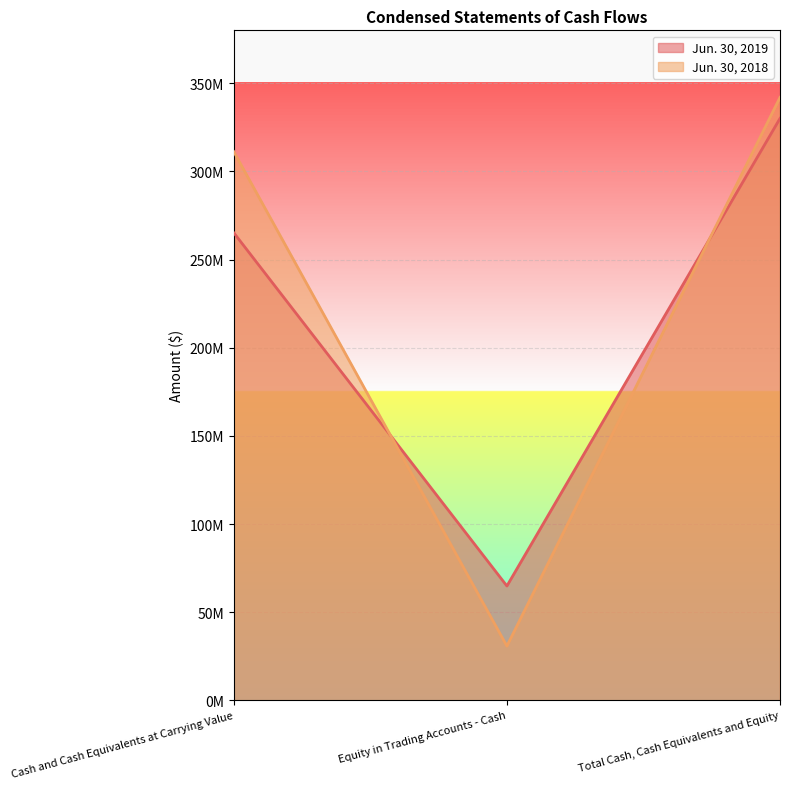

What is the label of the 3rd point from the left?

Total Cash, Cash Equivalents and Equity